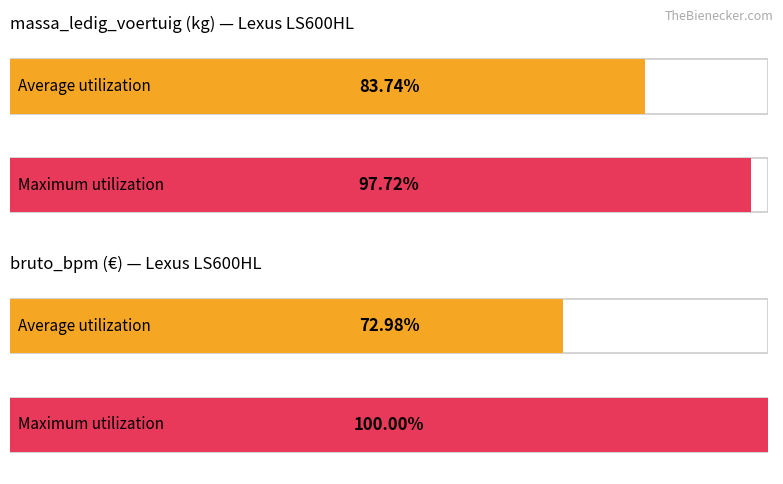

Rank the series by their maximum value, from highest to lowest.

Maximum utilization, Average utilization